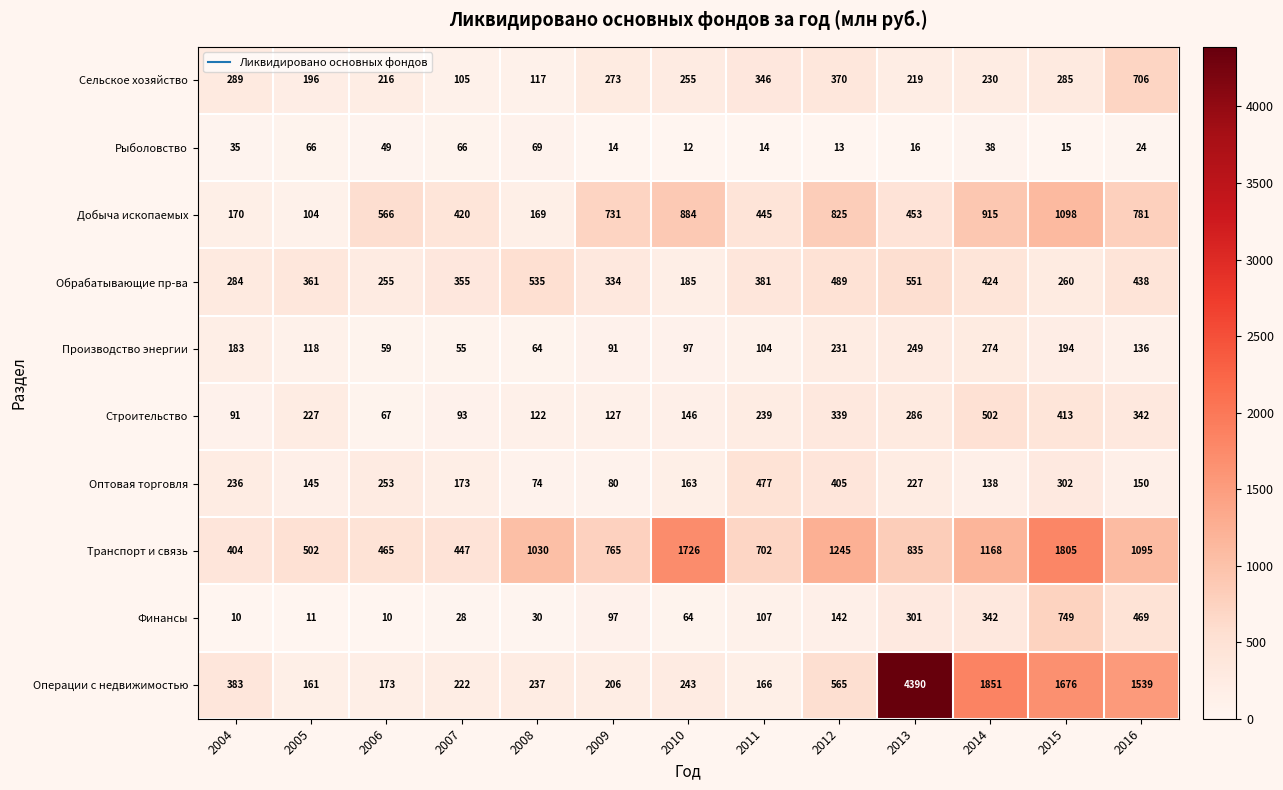

What is the difference between the maximum and second lowest values in the Оптовая торговля series?

397